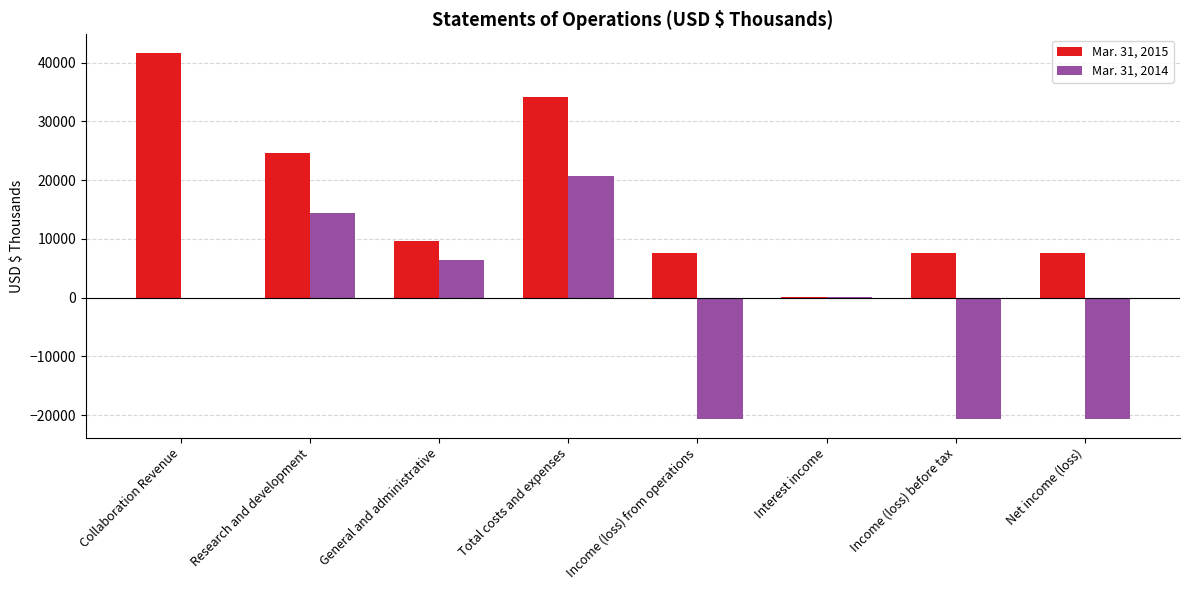

Count the number of categories in the chart.

8